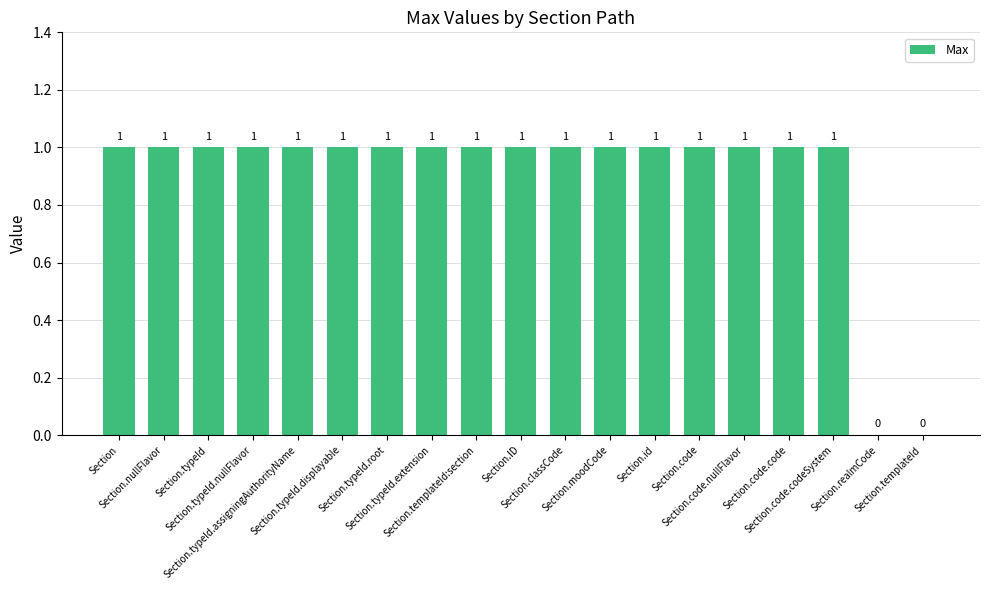

How many values are between 1 and 2?

17